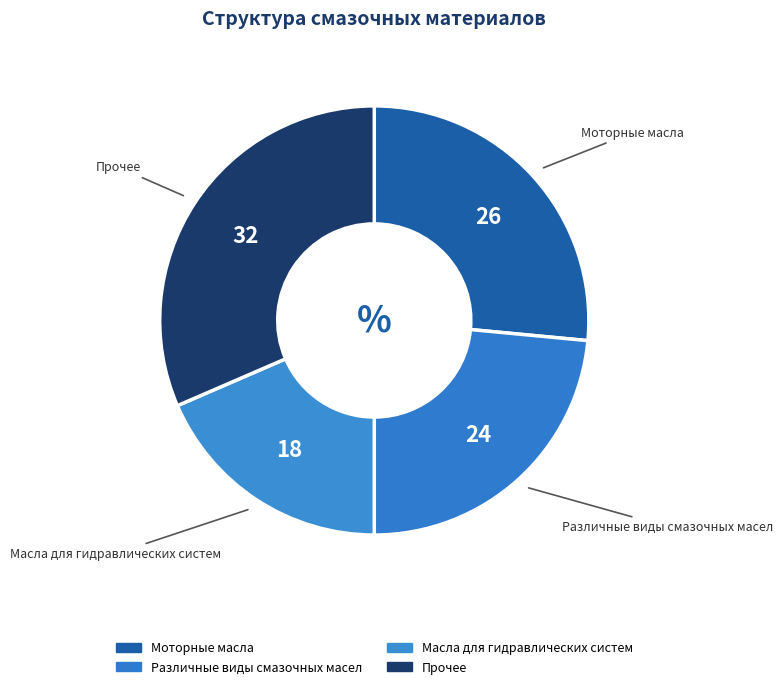

The Различные виды смазочных масел slice represents 24% of the pie. True or false?

True